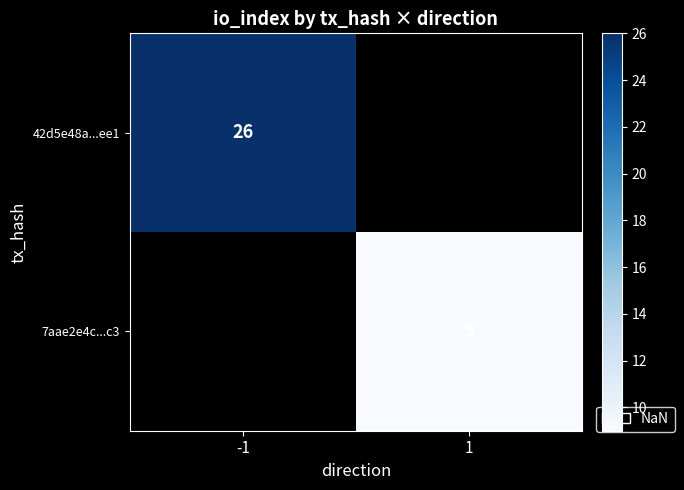

Is it true that 42d5e48a...ee1 equals 26 at -1?

True